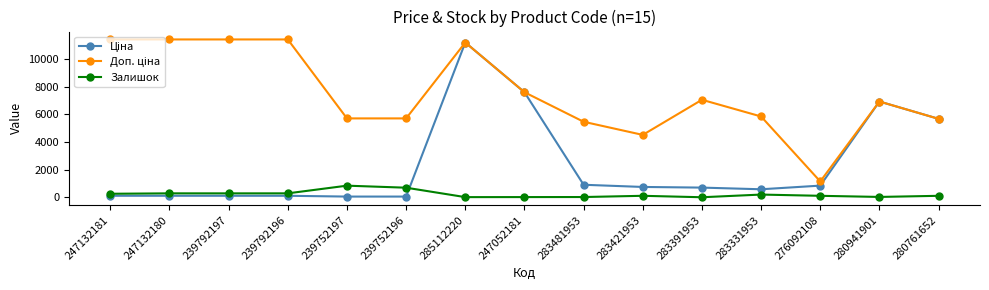

How many series are shown in this chart?

3